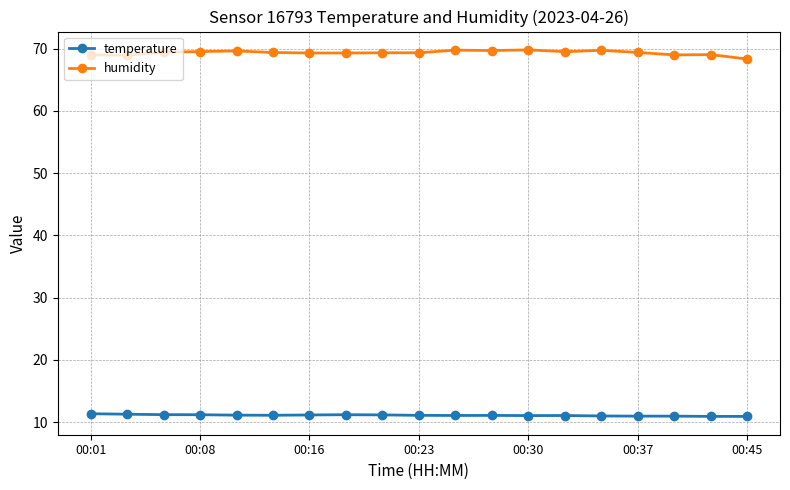

True or false: humidity and temperature intersect in this chart.

False